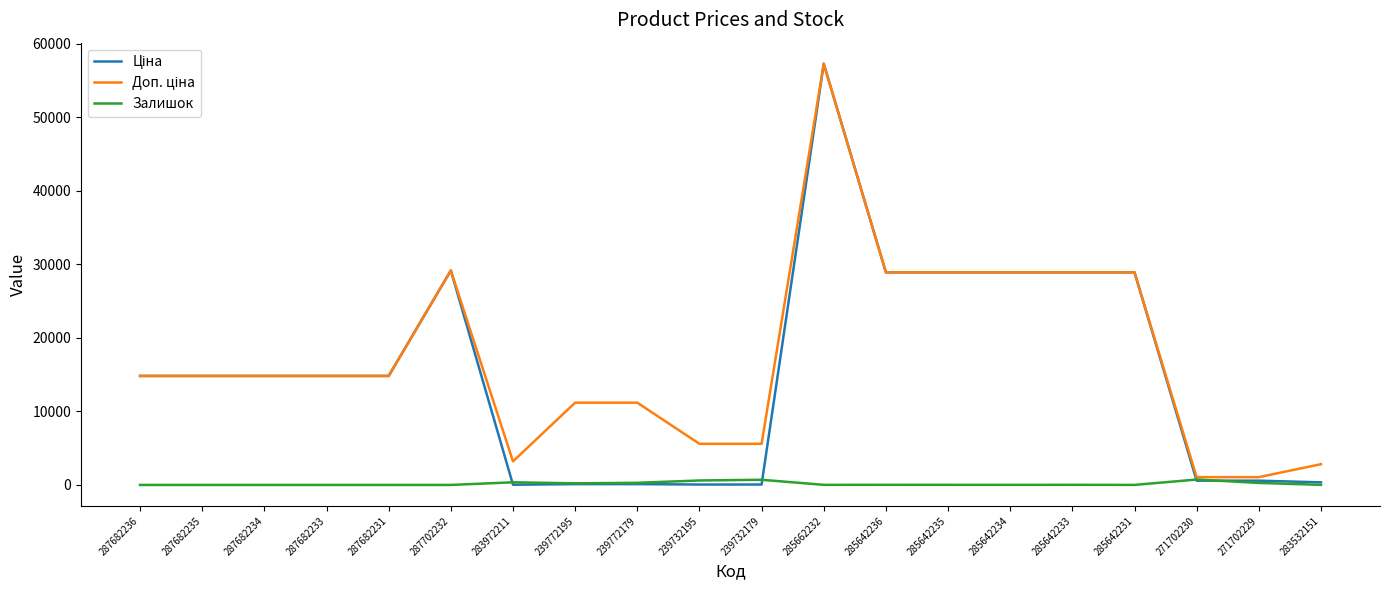

Is it true that Залишок equals 13.0 at 285662232?

True